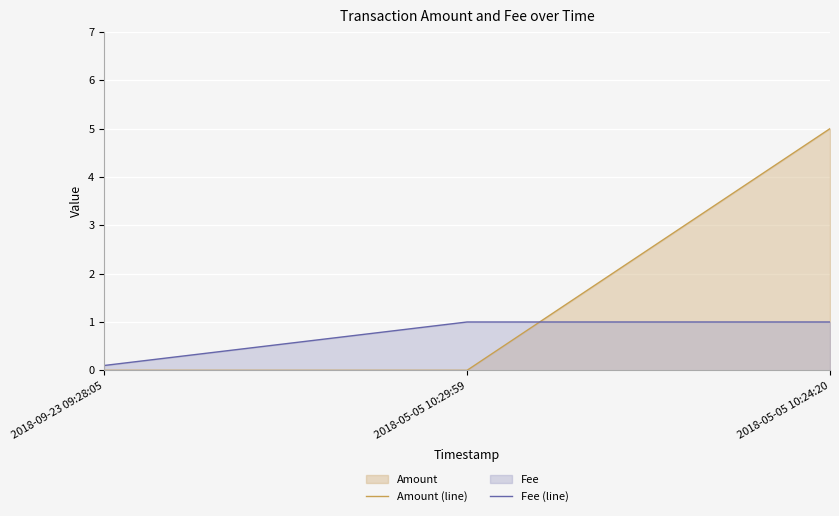

What is the average value of the Fee (line) series?

0.7